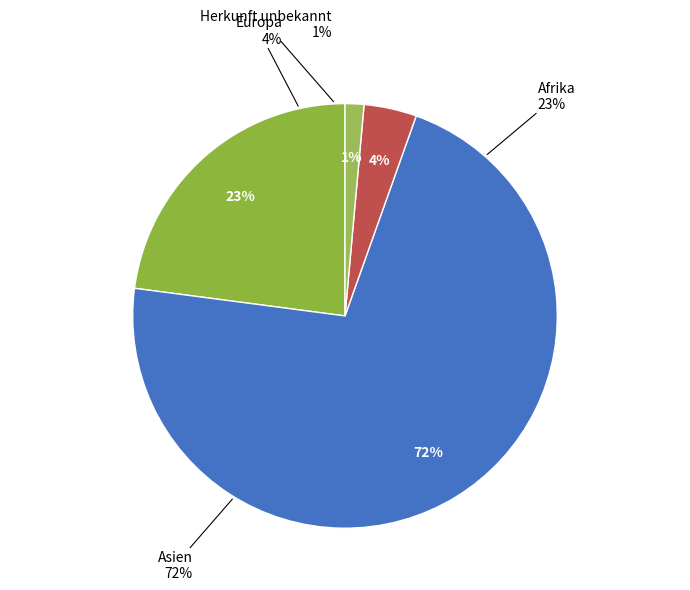

Rank the categories by value from highest to lowest.

Asien, Afrika, Europa, Herkunft unbekannt